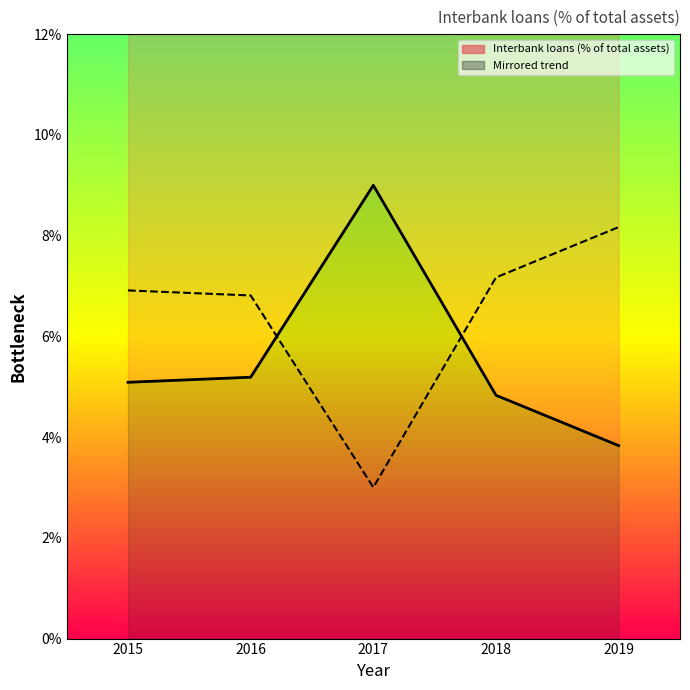

At which category does the chart reach its peak across all series?

2019